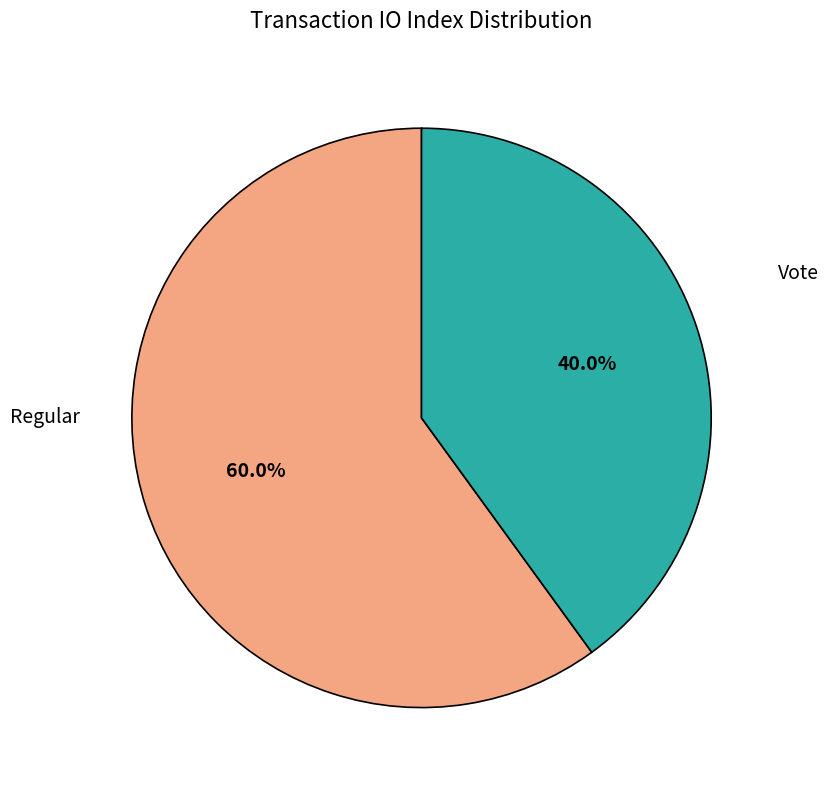

Is there any slice that represents more than half of the pie?

Yes